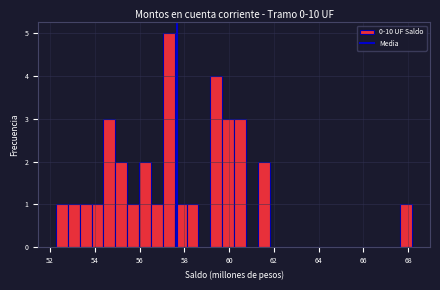

Read against the x-axis, roughly where is the centre of the tallest bar?

57.4